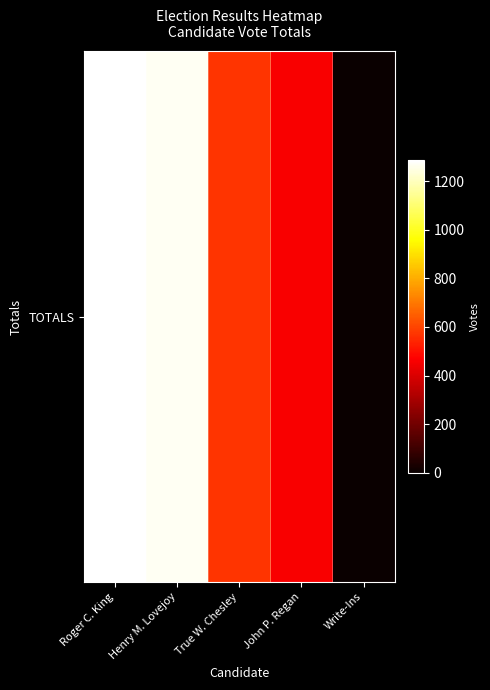

What is the ratio of the value at True W. Chesley to the value at Roger C. King?

0.4